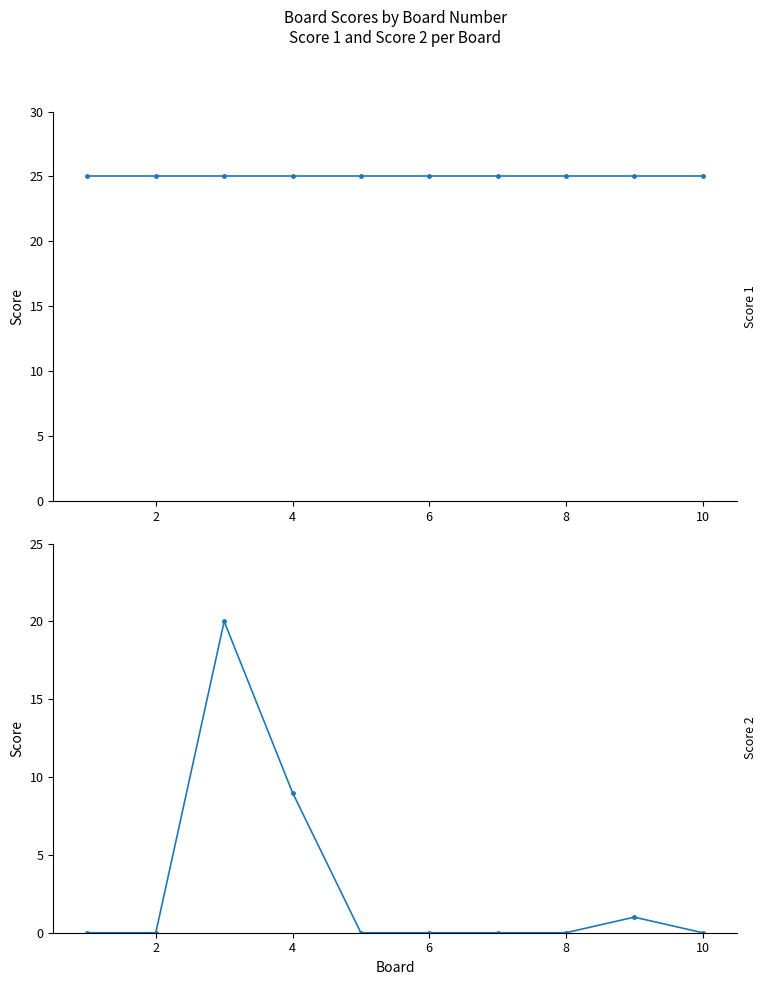

What is the average value of the Score 2 series?

3